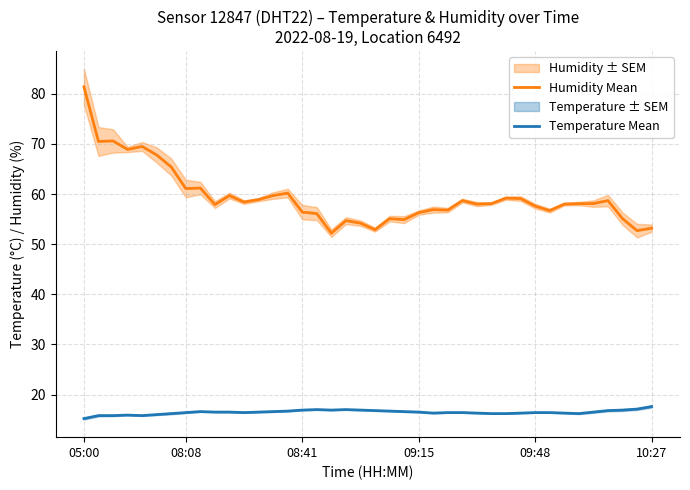

Reading right to left, what are all the values shown in this chart?

Humidity Mean: 53.2	52.7	55.1	58.7	58.1	58.1	58.0	56.7	57.6	59.1	59.2	58.1	58.0	58.7	56.8	56.9	56.3	54.9	55.1	52.9	54.2	54.7	52.2	56.1	56.4	60.2	59.7	58.9	58.4	59.7	57.9	61.2	61.1	65.4	67.8	69.5	68.9	70.6	70.5	81.4
Temperature Mean: 17.6	17.1	16.9	16.8	16.5	16.2	16.3	16.4	16.4	16.3	16.2	16.2	16.3	16.4	16.4	16.3	16.5	16.6	16.7	16.8	16.9	17.0	16.9	17.0	16.9	16.7	16.6	16.5	16.4	16.5	16.5	16.6	16.4	16.2	16.0	15.8	15.9	15.8	15.8	15.2